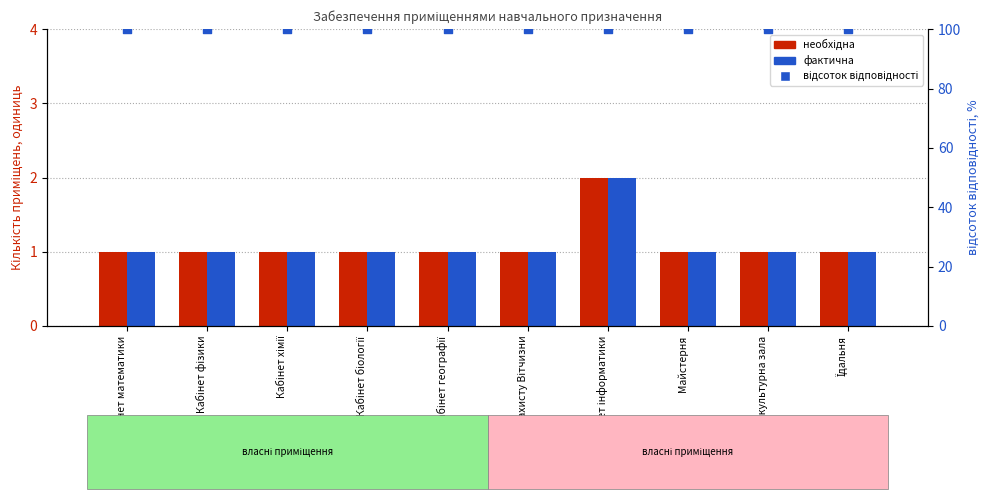

Which series has the largest total across all categories?

відсоток